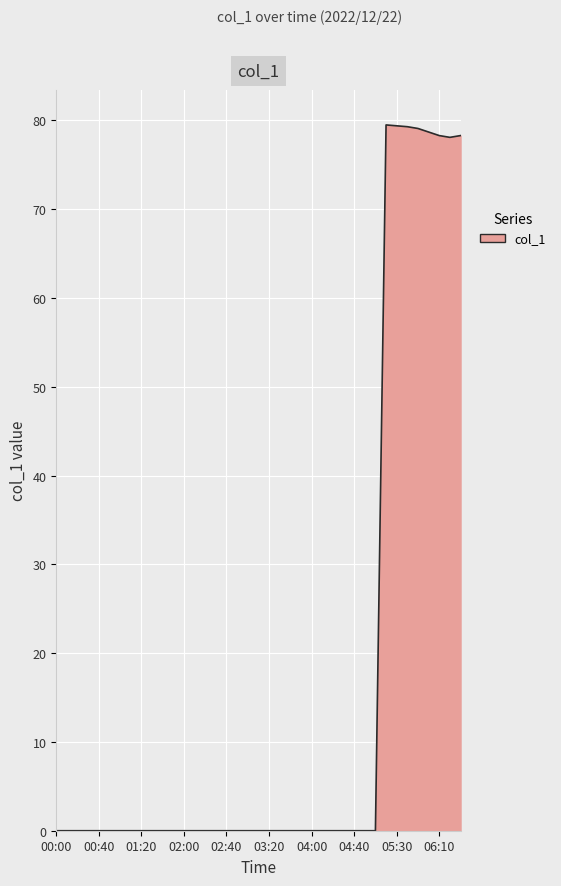

How many lines are shown in the chart?

1